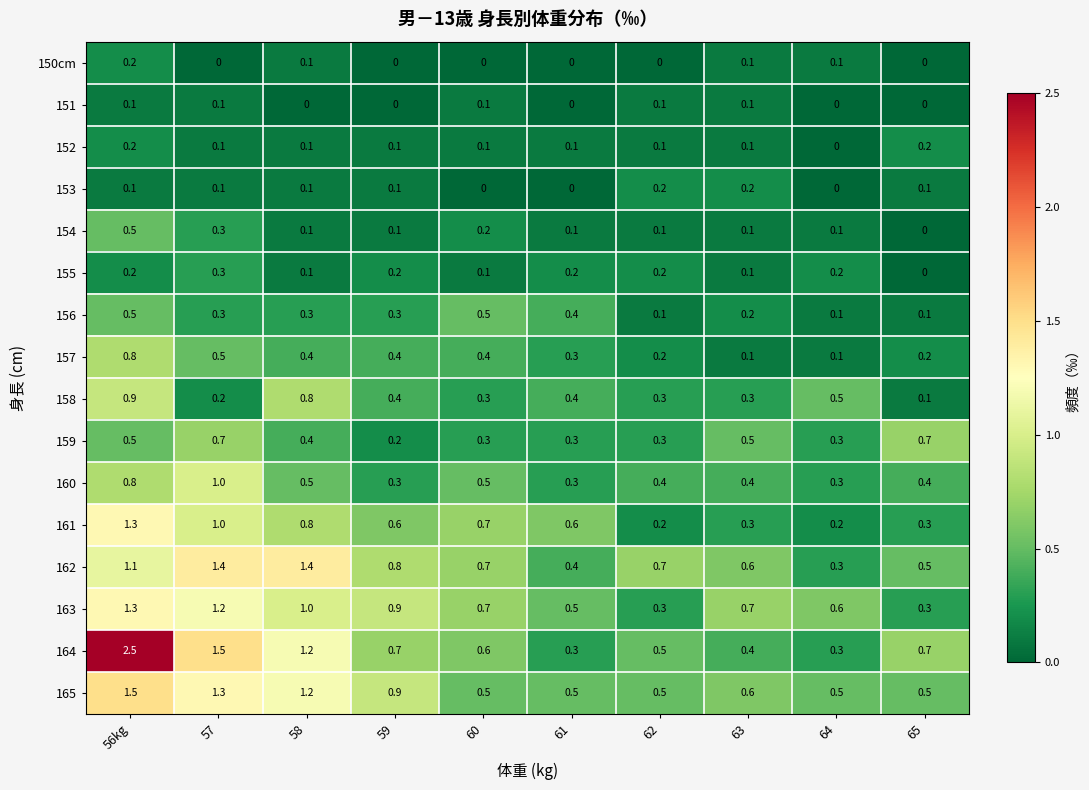

What is the spread (max minus min) of values at 63?

0.6